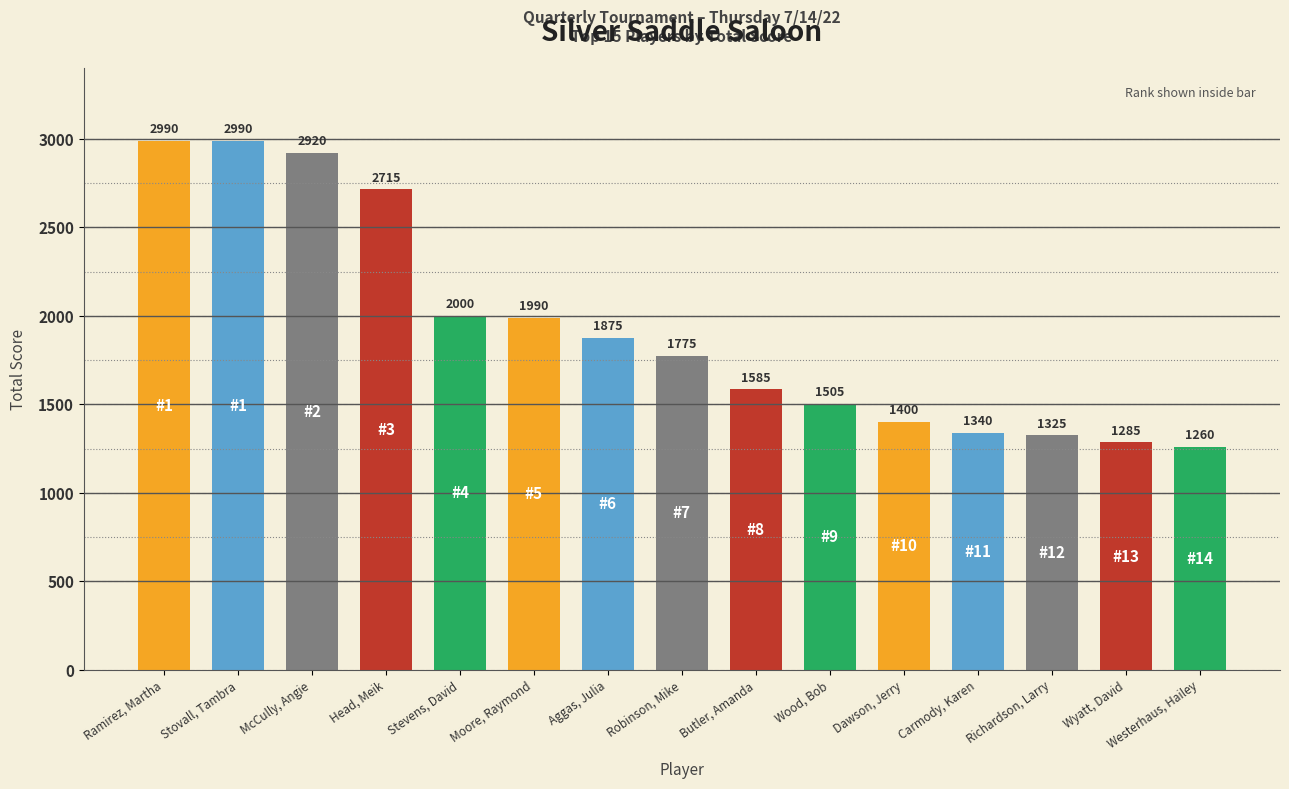

How many data points are less than 1775?

7